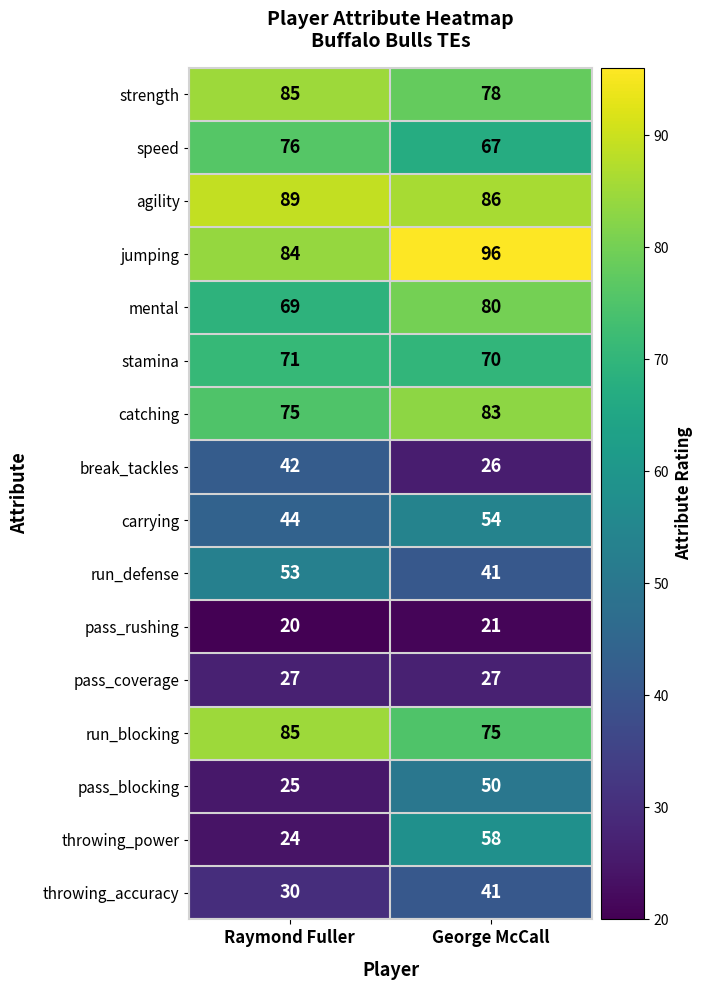

Between Raymond Fuller and George McCall, which series saw the biggest shift?

throwing_power